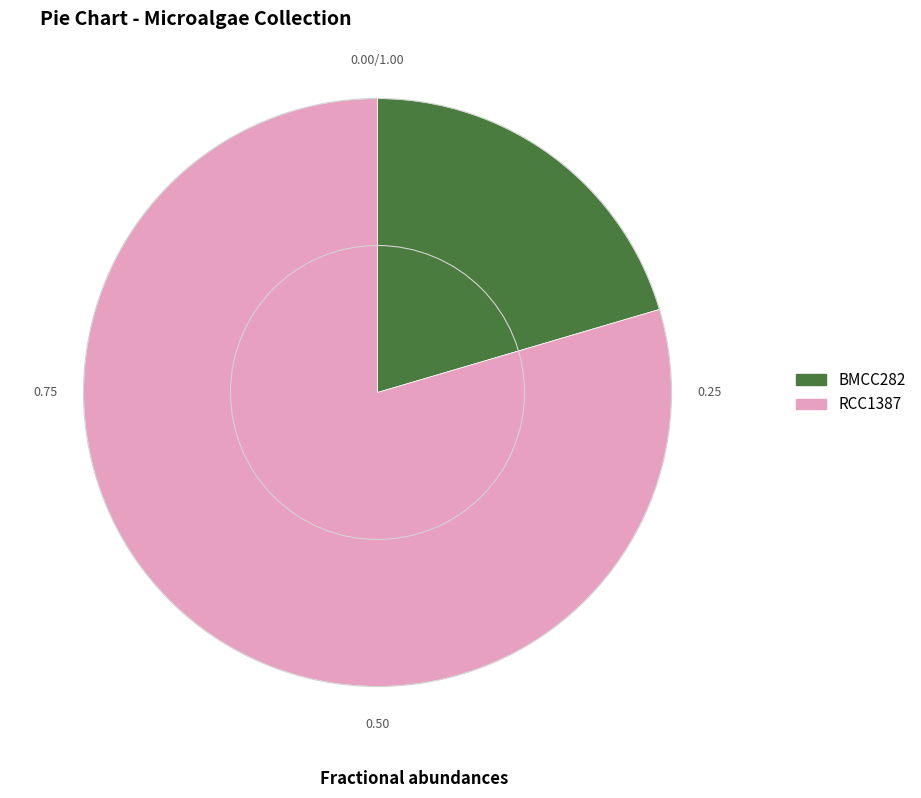

Rank the categories by value from highest to lowest.

RCC1387, BMCC282